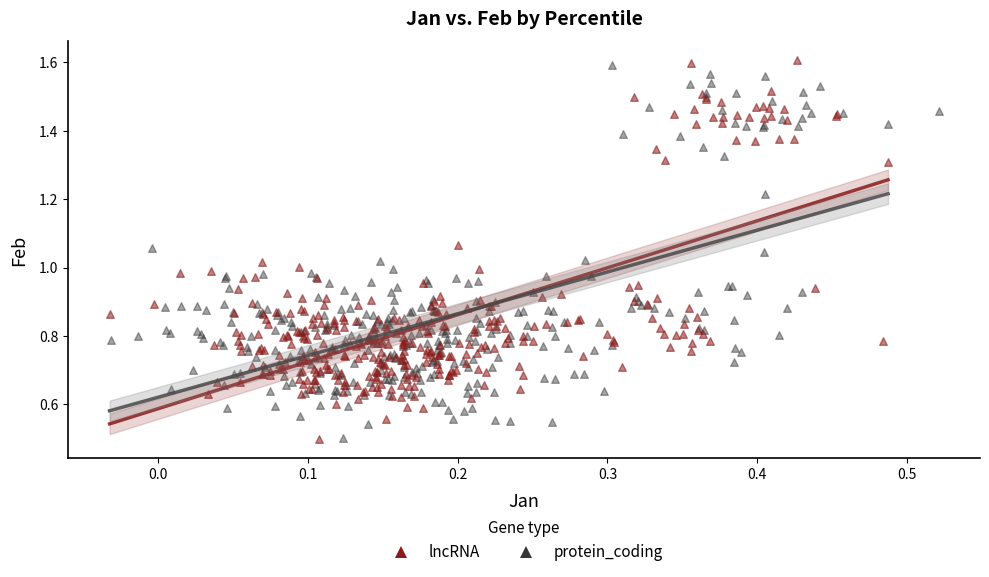

What are all the series names shown in the legend?

lncRNA, protein_coding